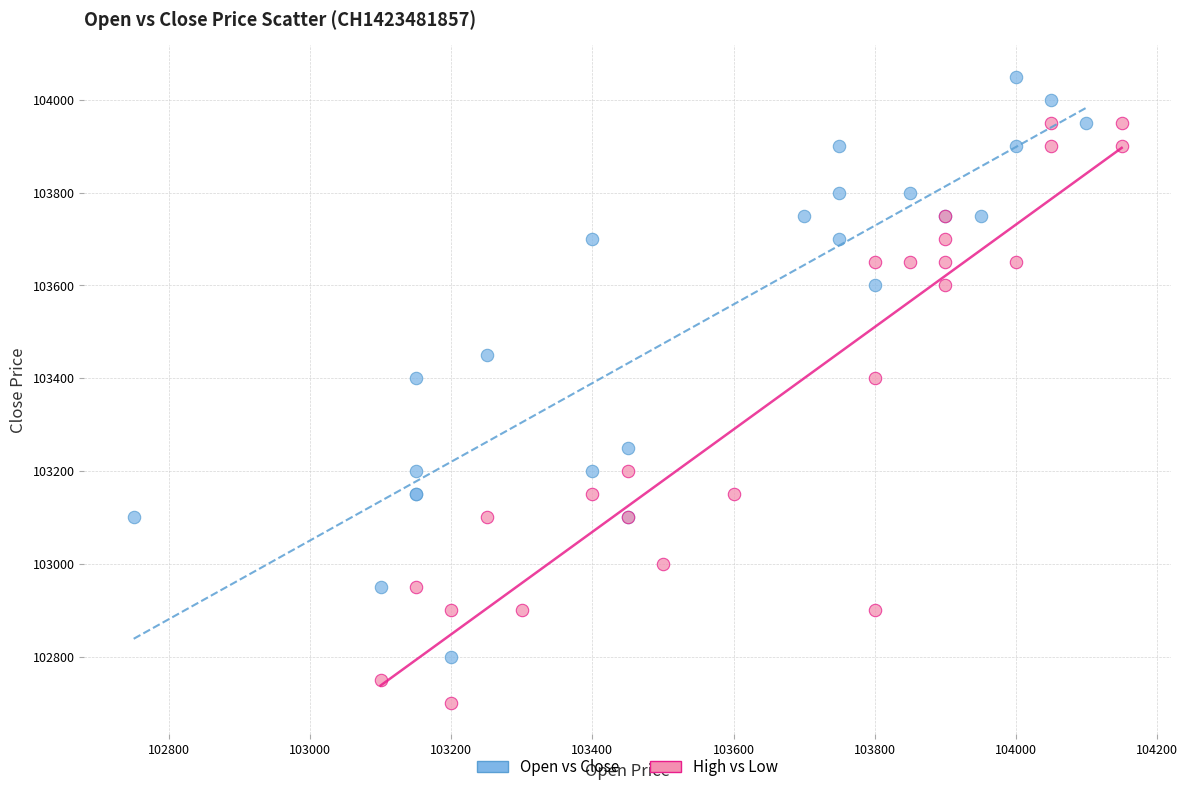

Which series contains the highest Y value?

Open vs Close